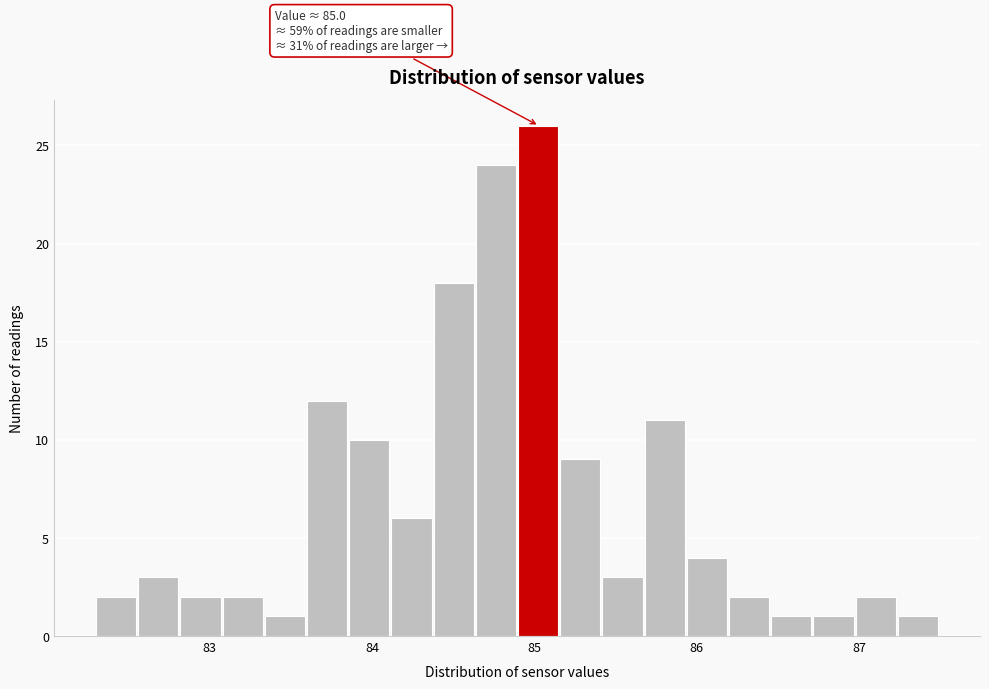

Read against the x-axis, roughly where is the centre of the tallest bar?

85.0